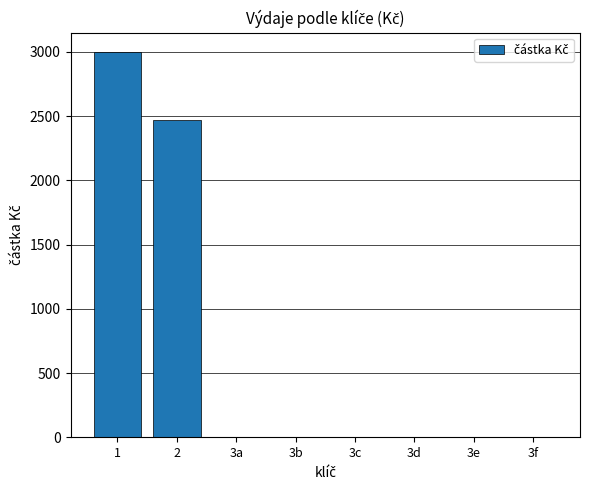

What is the sum of all values?

5468